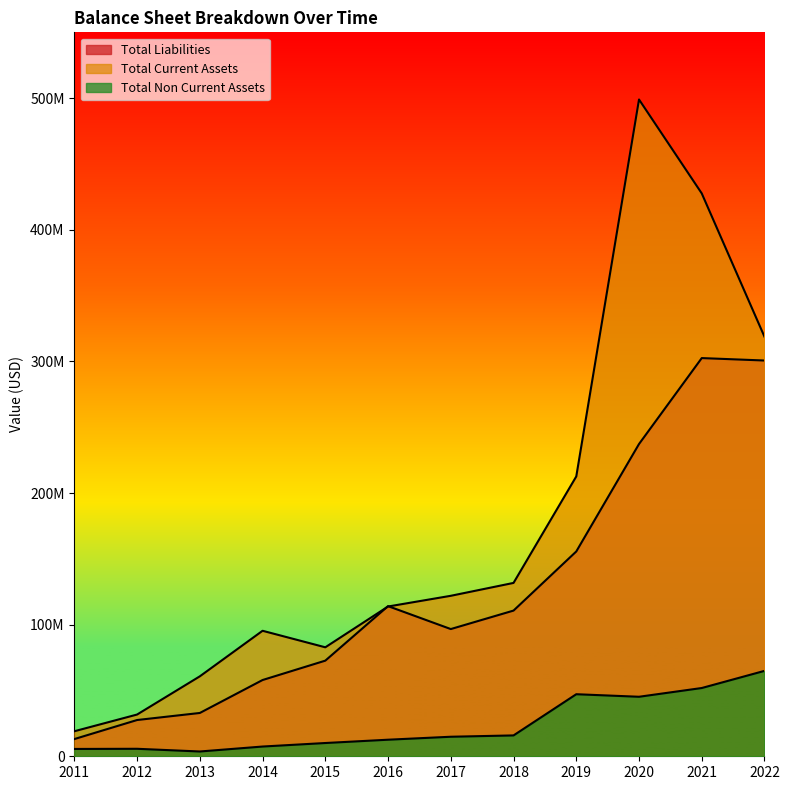

List the series in order of their peak value, lowest first.

Total Non Current Assets, Total Liabilities, Total Current Assets